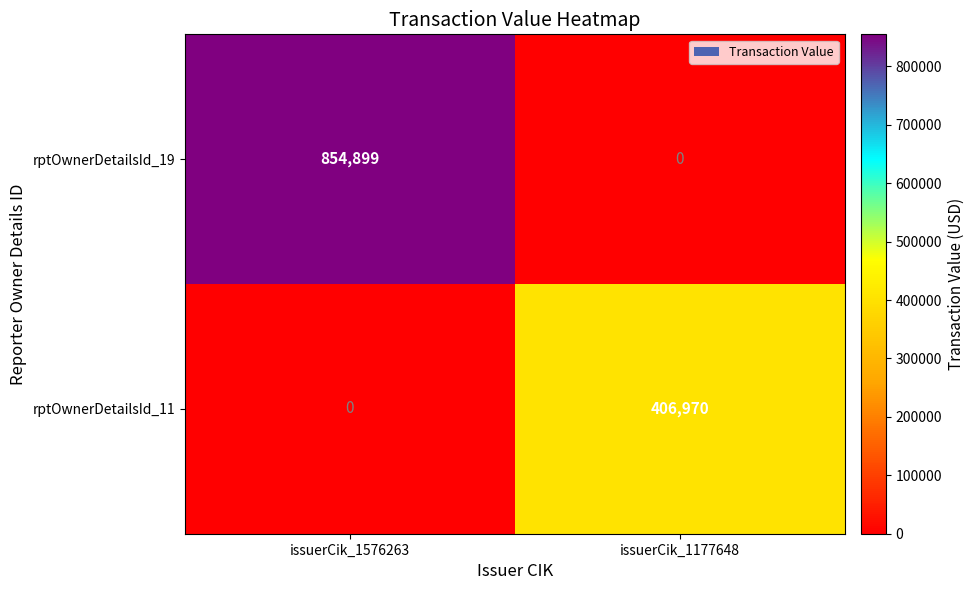

What is the sum of all rptOwnerDetailsId_19 values?

854899